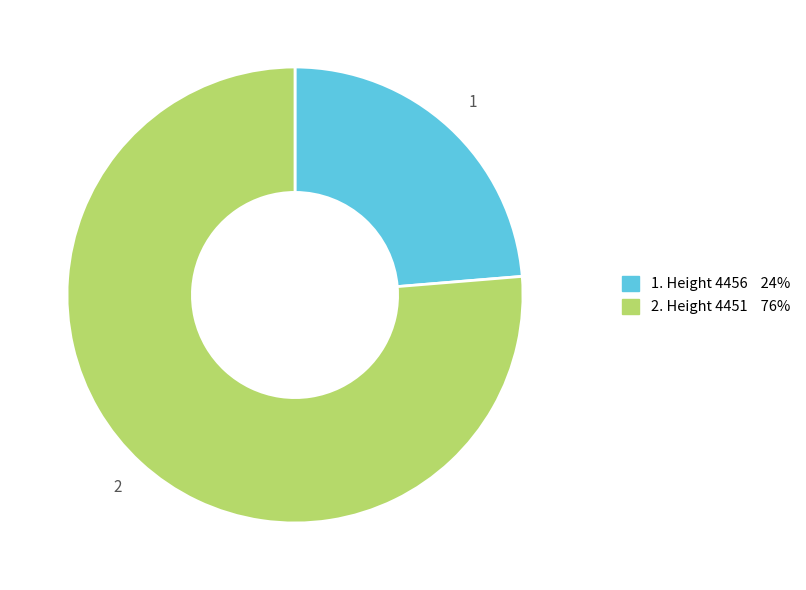

How many slices are in this pie chart?

2